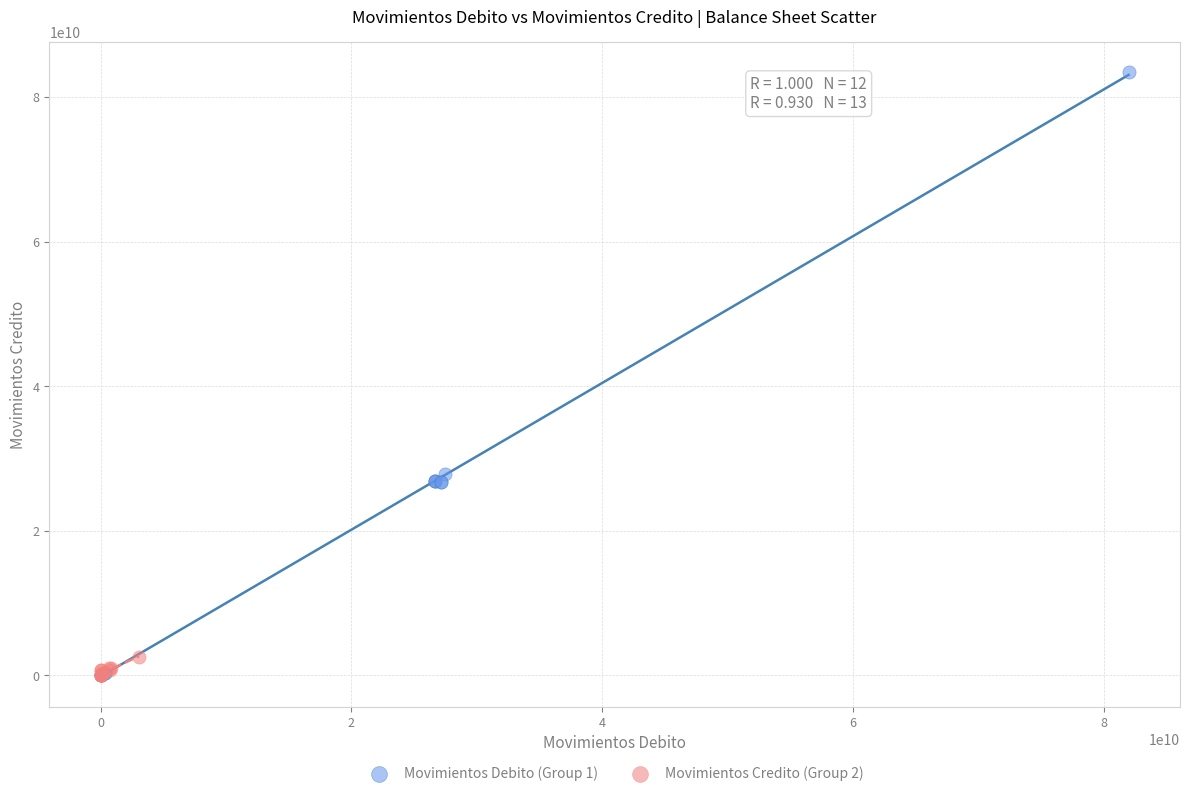

What are all the series names shown in the legend?

Movimientos Debito (Group 1), Movimientos Credito (Group 2)